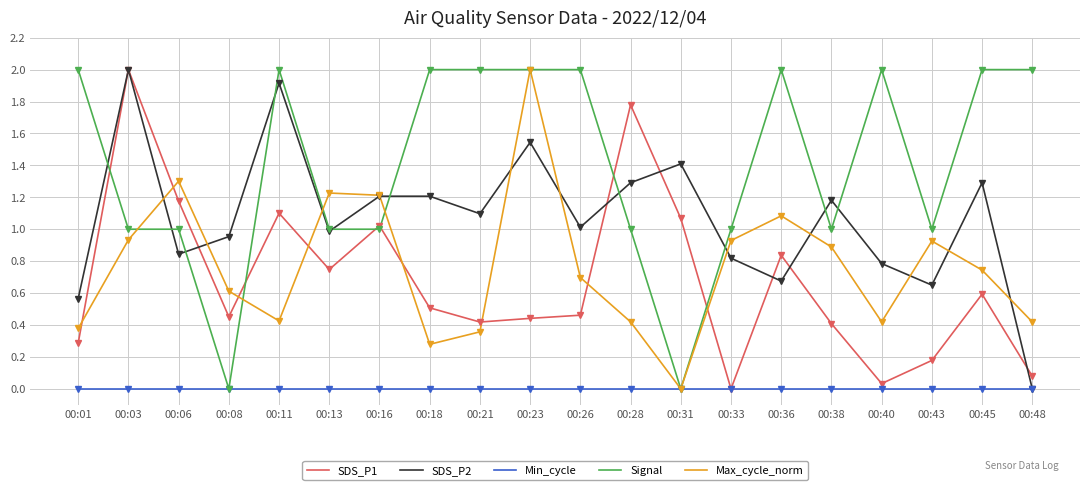

After their last crossing, which series has the higher values: SDS_P1 or Max_cycle_norm?

Max_cycle_norm